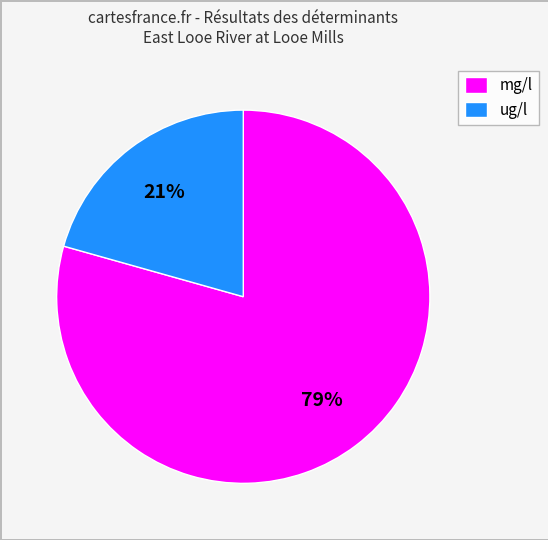

To the nearest percent, what is the combined percentage of mg/l and ug/l?

100%